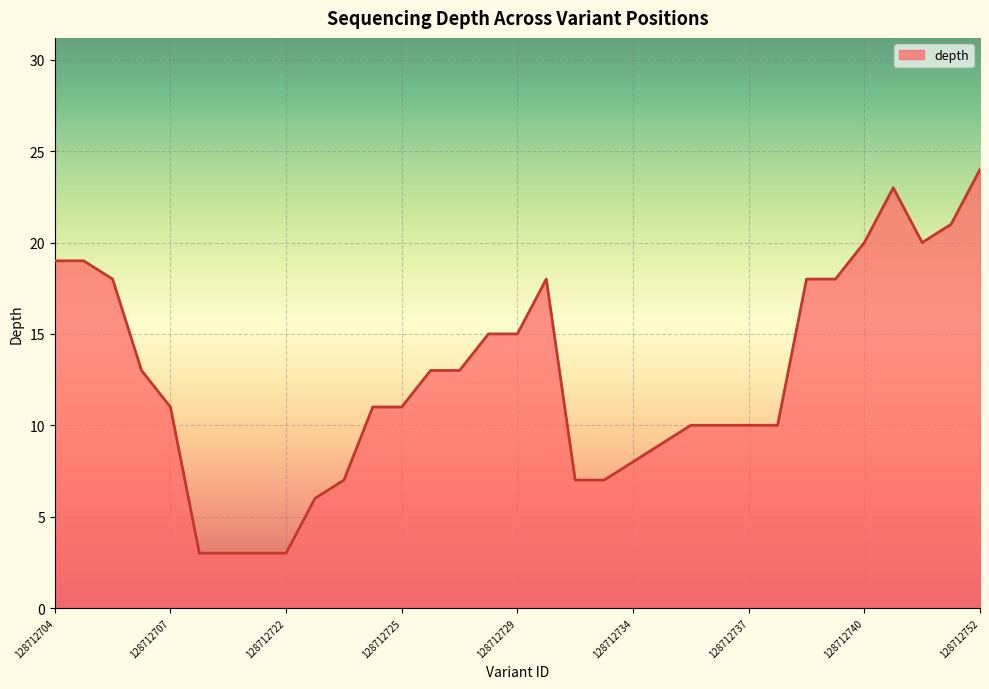

What is the difference between the maximum and minimum values?

21